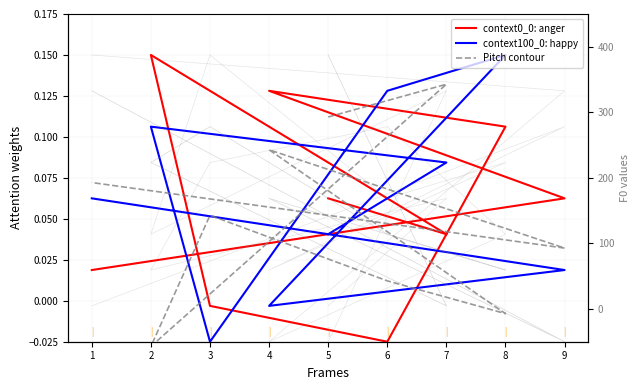

Reading left to right, transcribe all the data shown in this chart.

context0_0: anger: 0.1	0.0	0.1	-0.0	-0.0	0.1	0.1	0.1	0.0
context100_0: happy: 0.0	0.1	0.1	-0.0	0.1	0.1	-0.0	0.0	0.1
Pitch contour: 292.9	342.9	-57.1	142.9	42.9	-7.1	242.9	92.9	192.9